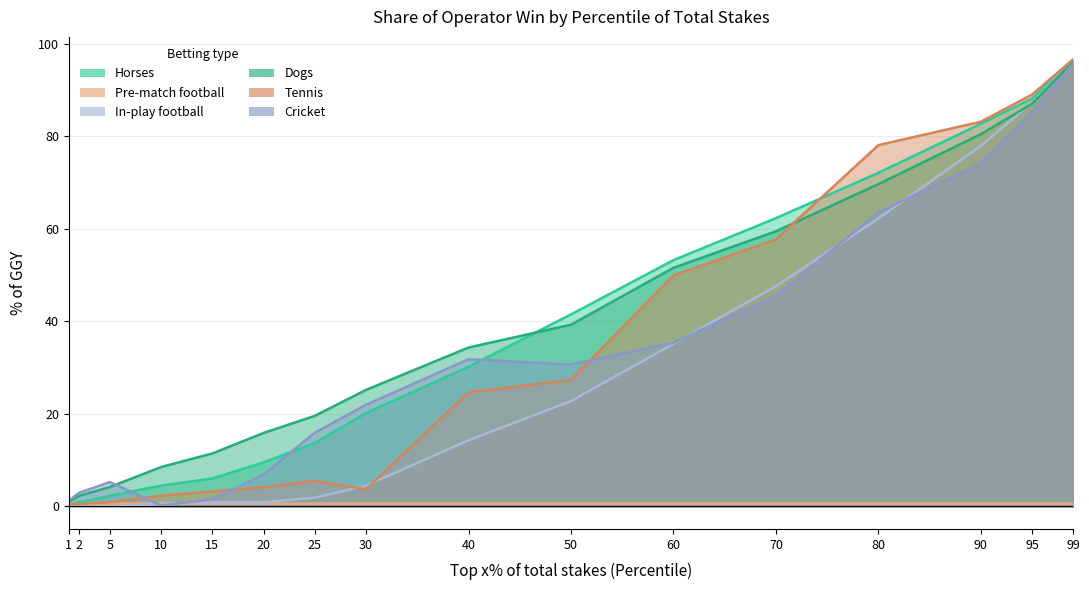

True or false: Pre-match football has a value of 0.2 at 20.

False